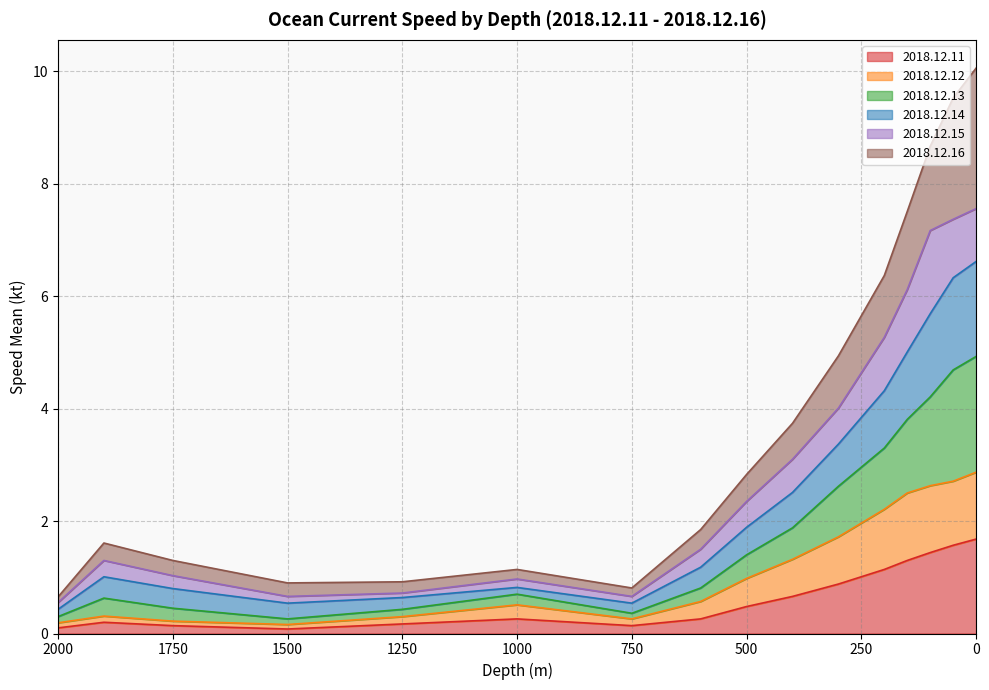

True or false: 2018.12.14 has a value of 6.3 at 50.

True